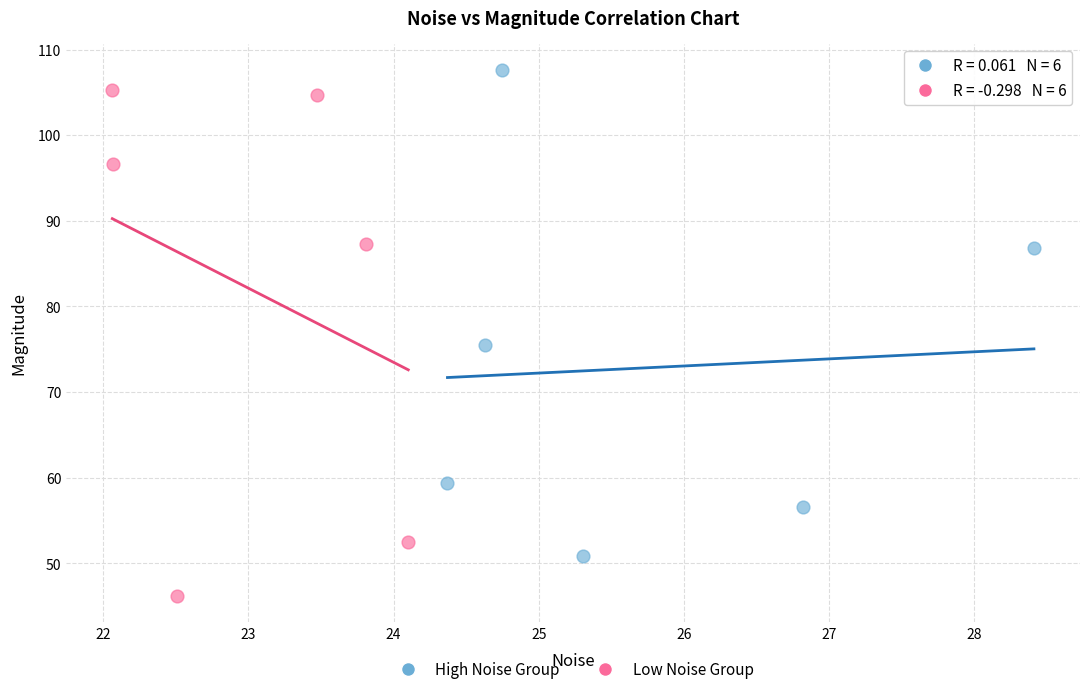

Which series reaches the minimum Y coordinate?

Low Noise Group